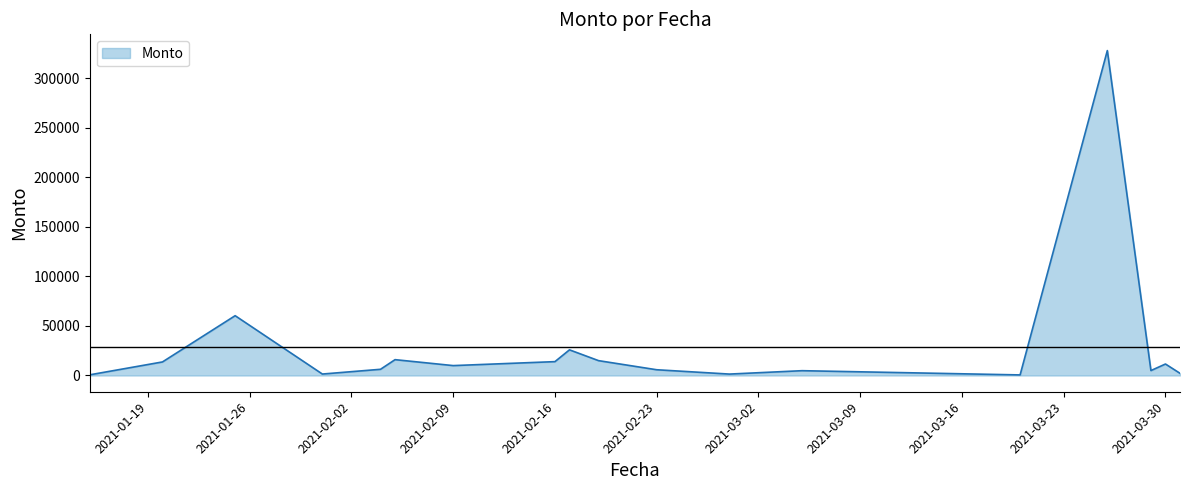

What is the maximum value shown in the chart?

328113.0